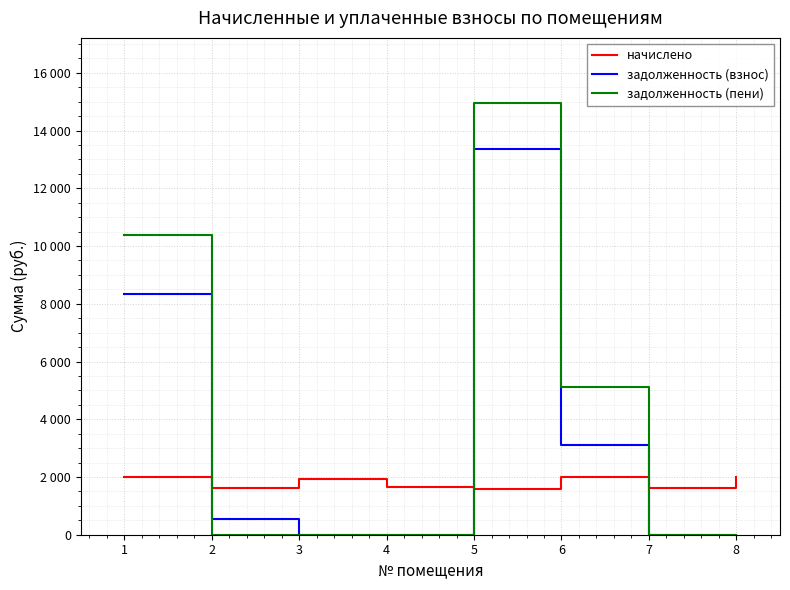

List the series in order of their overall mean, lowest first.

начислено, задолженность (взнос), задолженность (пени)